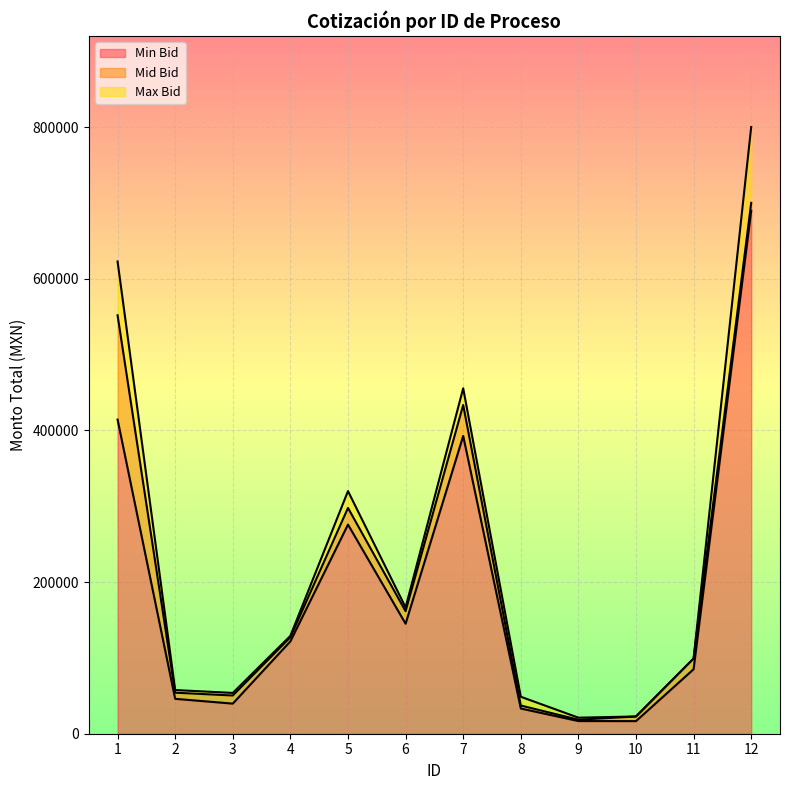

At which label does Mid Bid reach its peak?

12